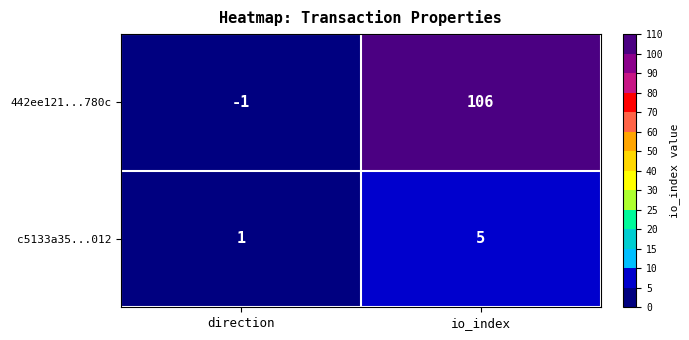

Rank the series at io_index from lowest to highest value.

c5133a35...012, 442ee121...780c